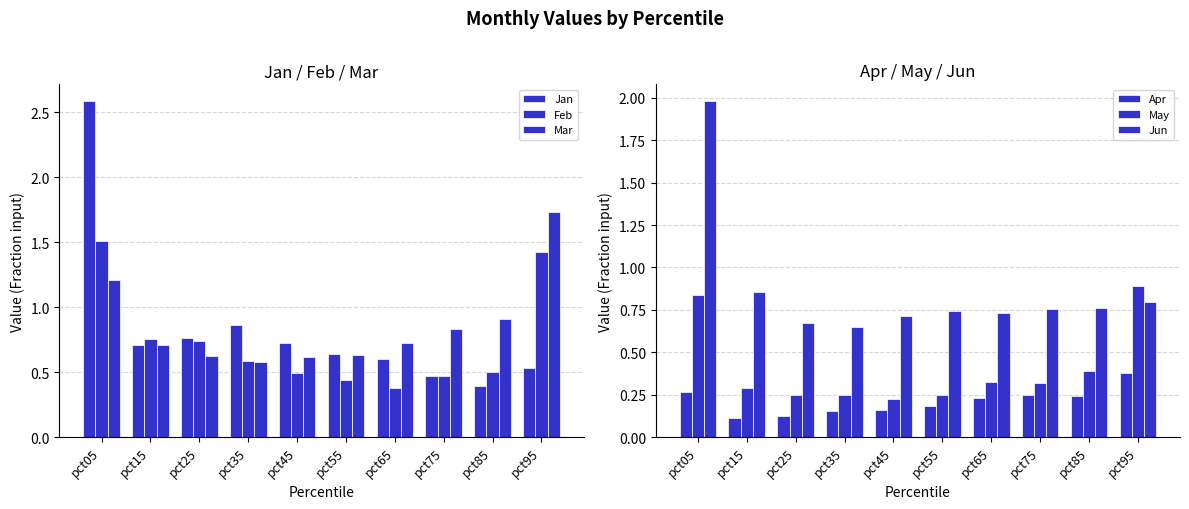

How many groups of bars are there?

10